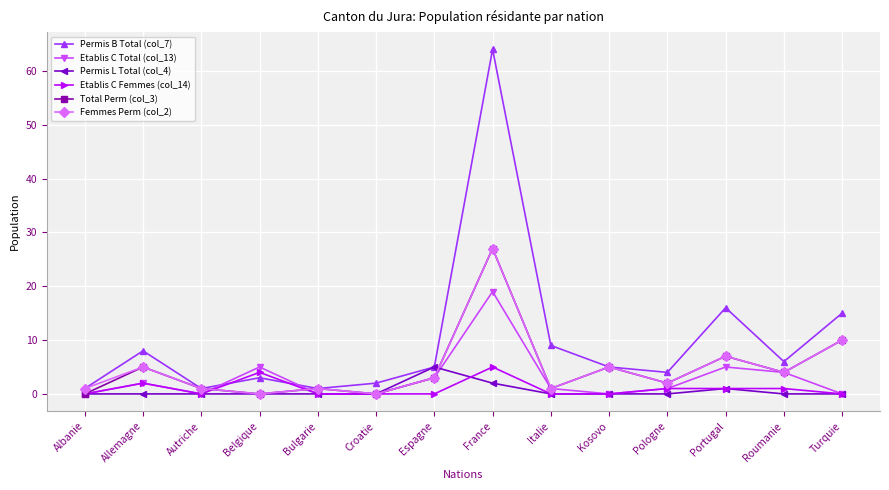

Which series has the largest total across all categories?

Permis B Total (col_7)